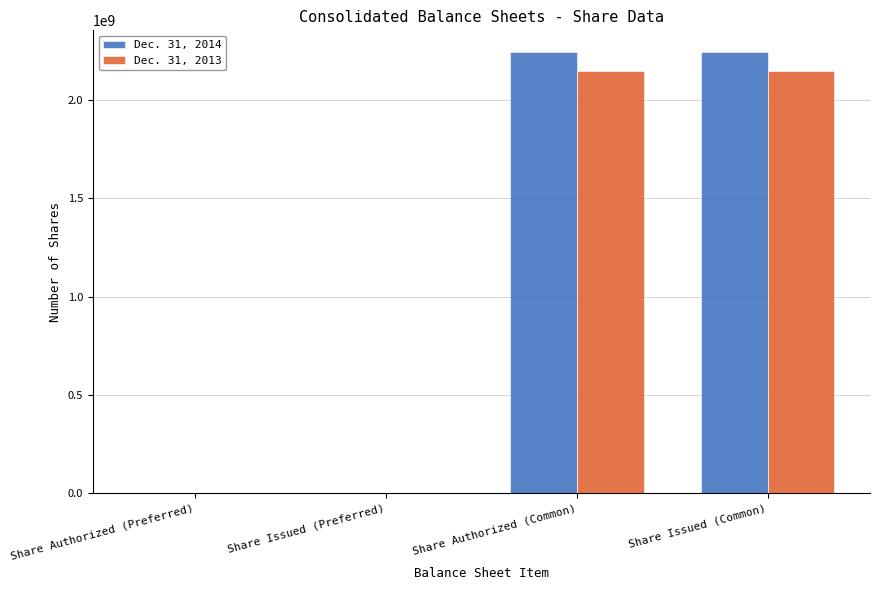

Reading right to left, list all the values displayed in this chart.

Dec. 31, 2014: Share Issued (Common)=2242000000	Share Authorized (Common)=2242000000	Share Issued (Preferred)=2253999	Share Authorized (Preferred)=2253999
Dec. 31, 2013: Share Issued (Common)=2146000000	Share Authorized (Common)=2146000000	Share Issued (Preferred)=2378999	Share Authorized (Preferred)=2378999